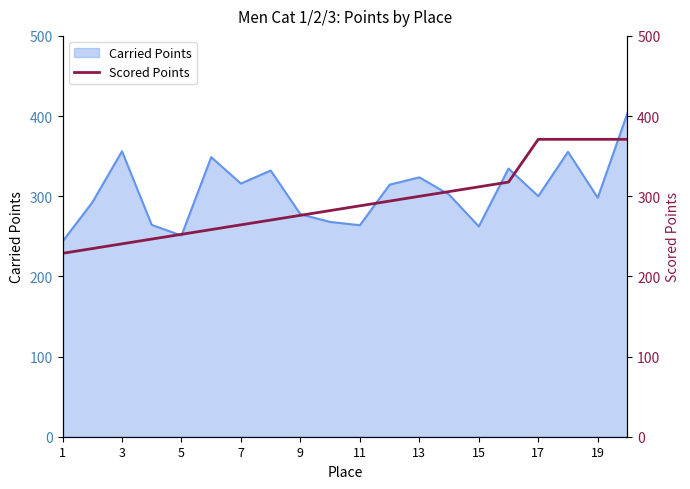

What is the highest value of the Carried Points series?

403.8